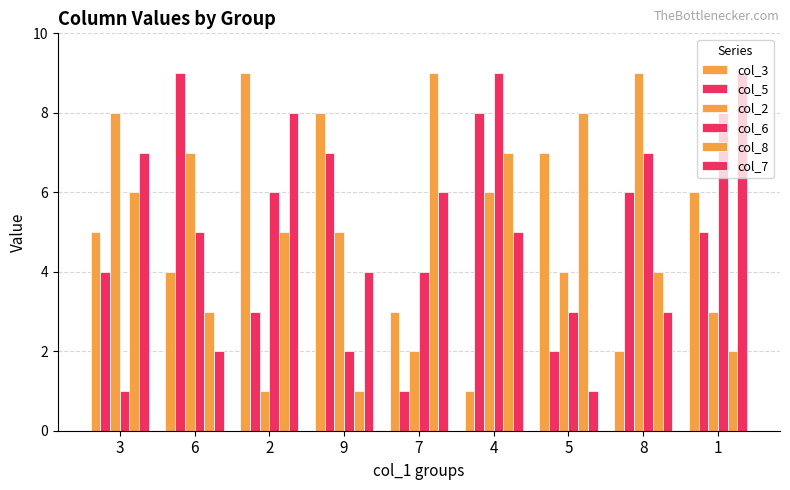

Reading left to right, transcribe all the data shown in this chart.

col_3: 5	4	9	8	3	1	7	2	6
col_5: 4	9	3	7	1	8	2	6	5
col_2: 8	7	1	5	2	6	4	9	3
col_6: 1	5	6	2	4	9	3	7	8
col_8: 6	3	5	1	9	7	8	4	2
col_7: 7	2	8	4	6	5	1	3	9